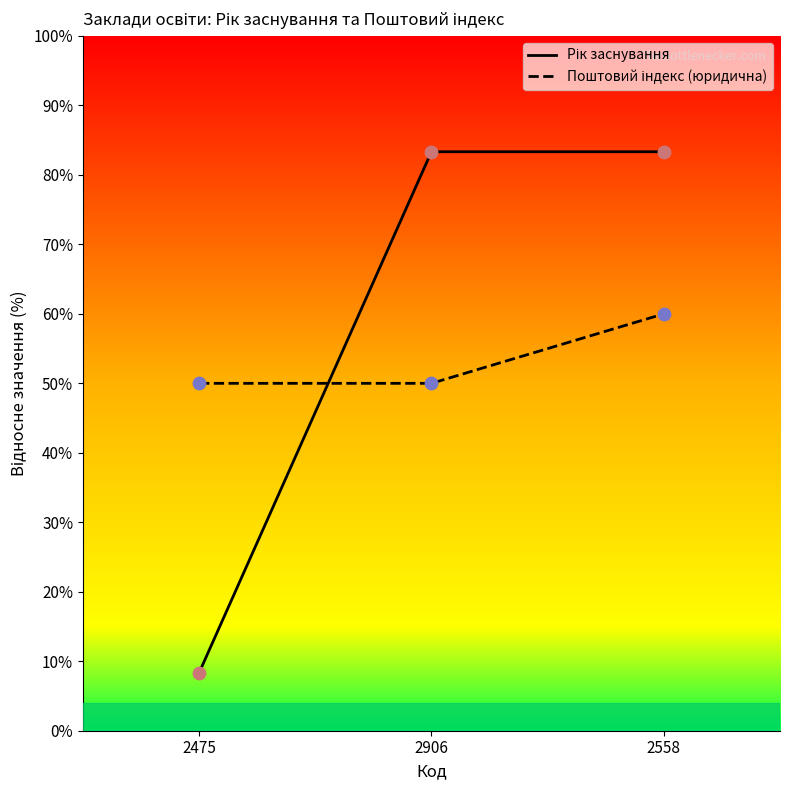

At how many categories does at least one series exceed 39?

3